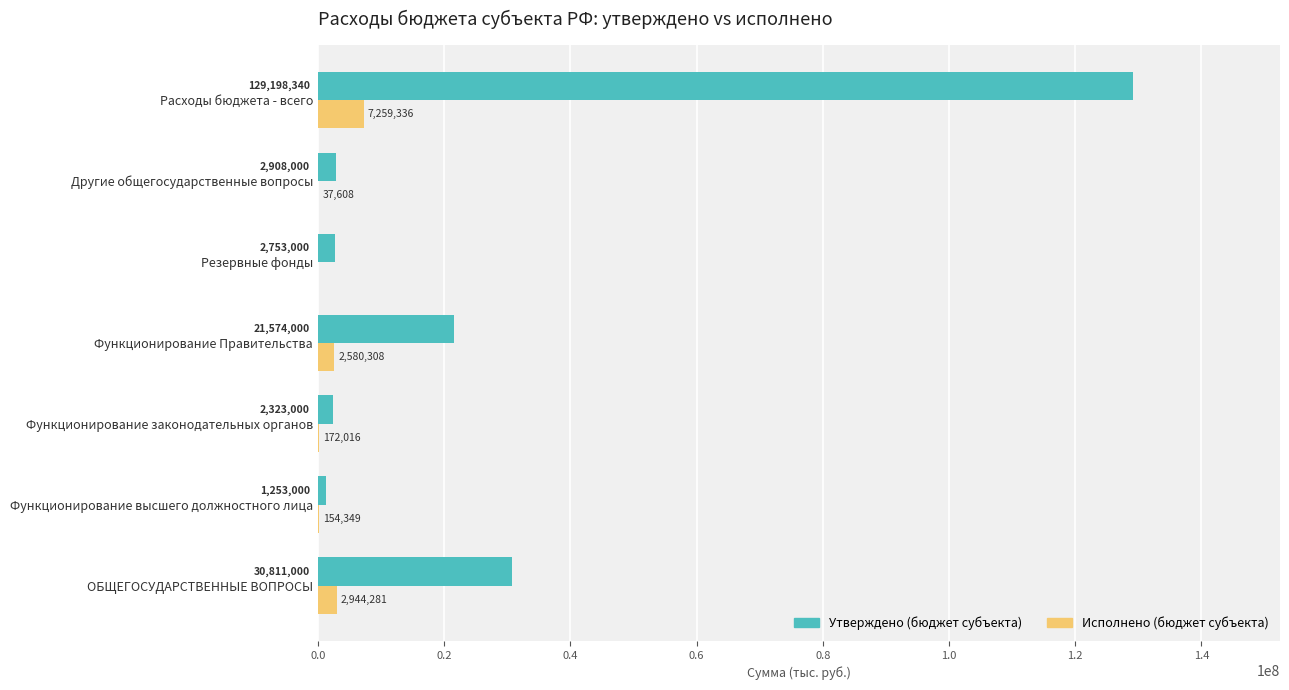

Which category has the highest value in the Исполнено (бюджет субъекта) series?

Расходы бюджета - всего